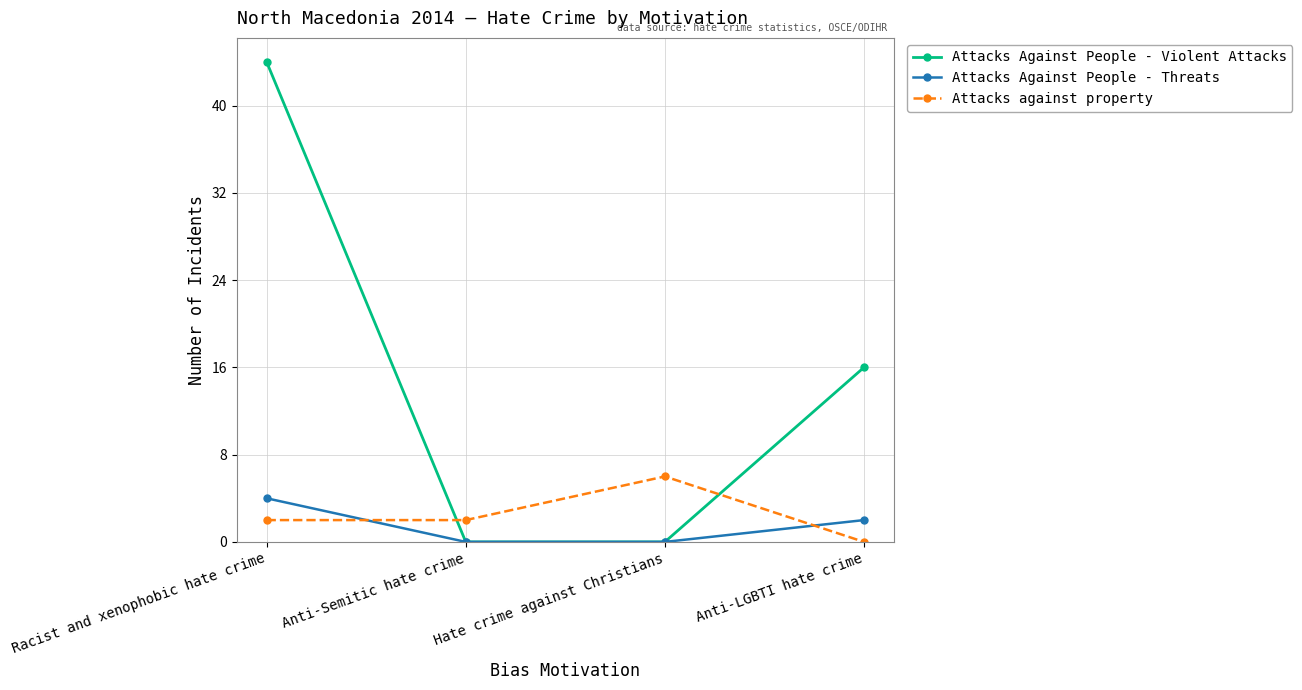

At which label does Attacks Against People - Threats first exceed 2?

Racist and xenophobic hate crime